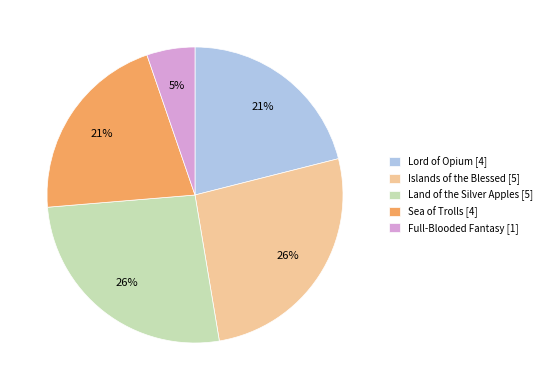

What percentage is the Sea of Trolls [4] slice, to the nearest percent?

21%